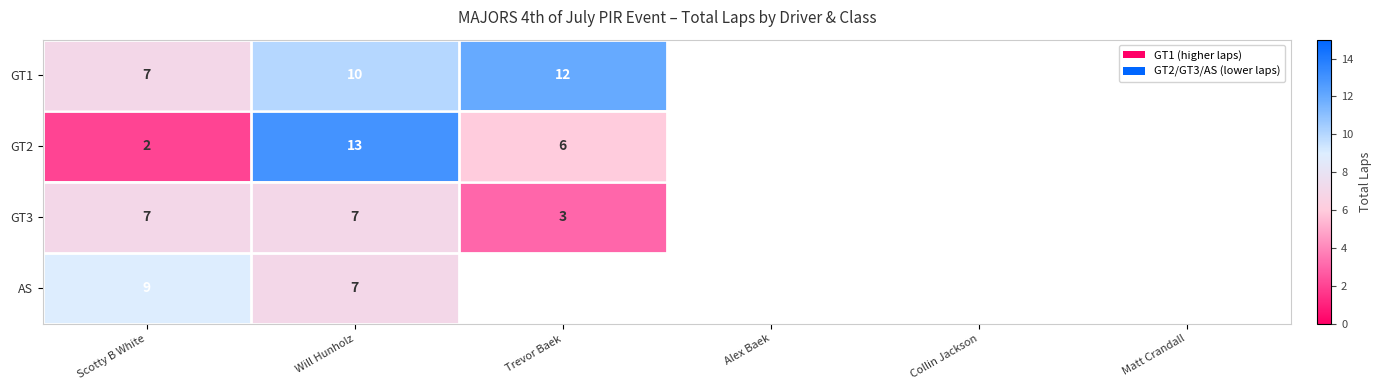

What is the total value across all series at Trevor Baek?

21